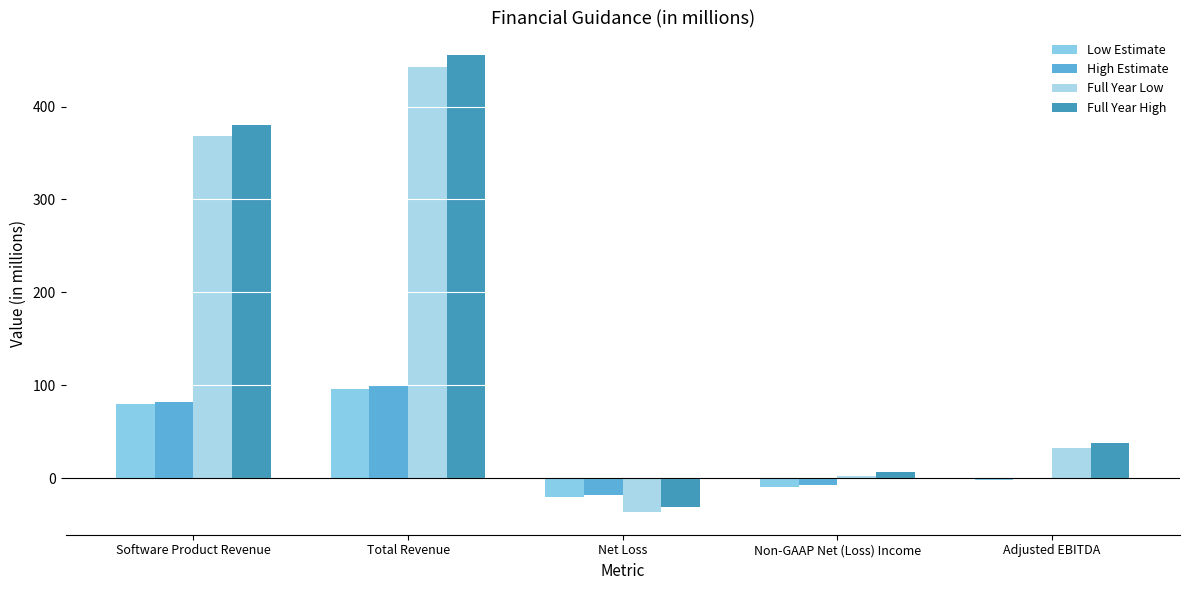

Count the number of categories in the chart.

5